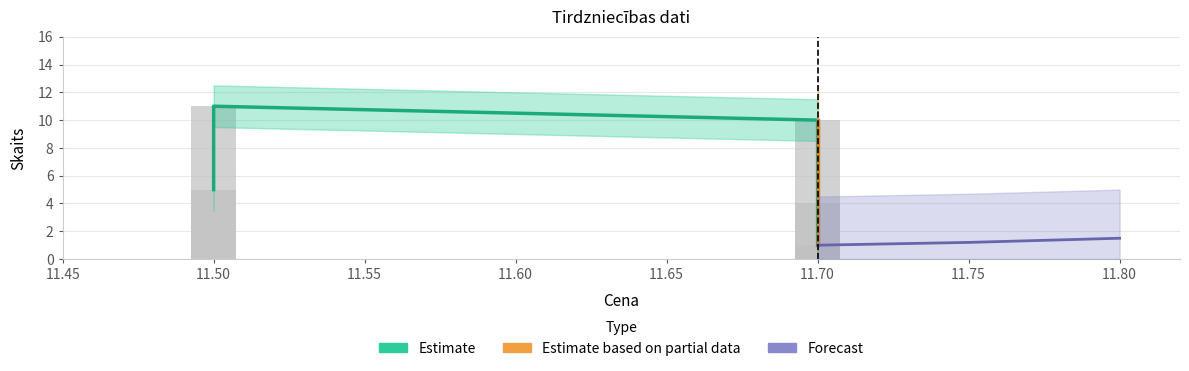

How many bars are there in total?

5